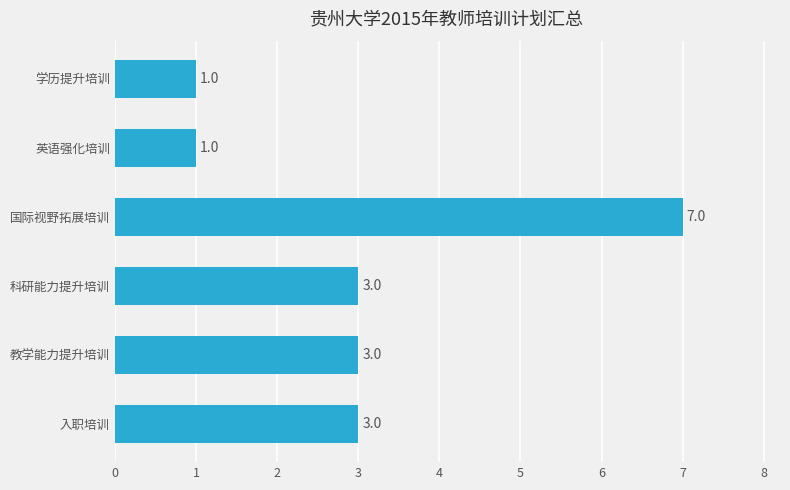

How many distinct data groups are displayed?

1